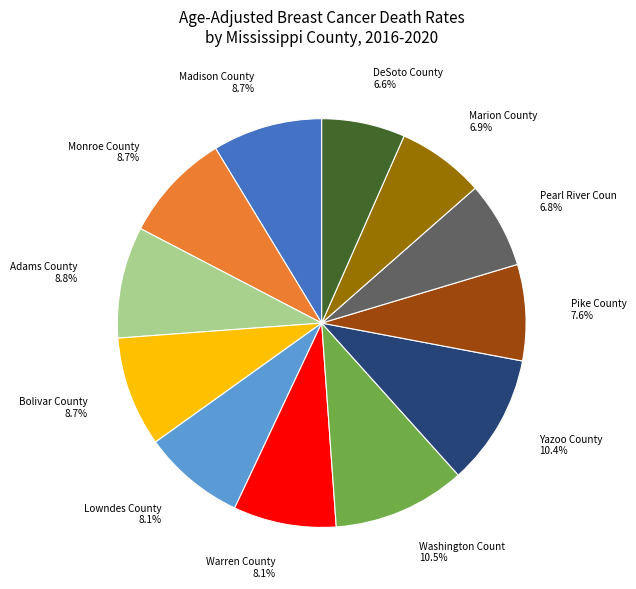

Is there any slice that represents more than half of the pie?

No